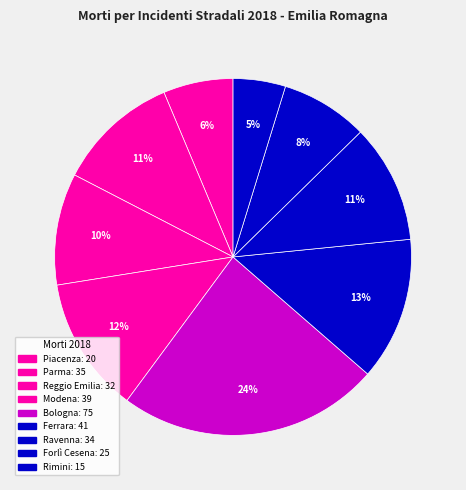

To the nearest percent, what is the difference between the largest and smallest slice percentages?

19%